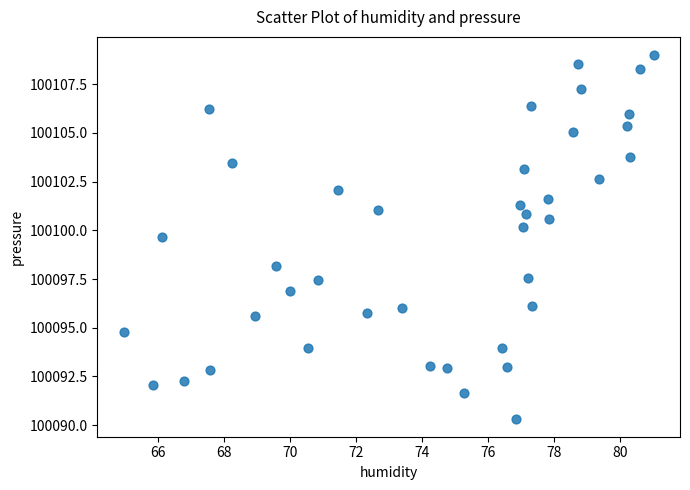

What is the range of Y values (max minus min)?

18.7